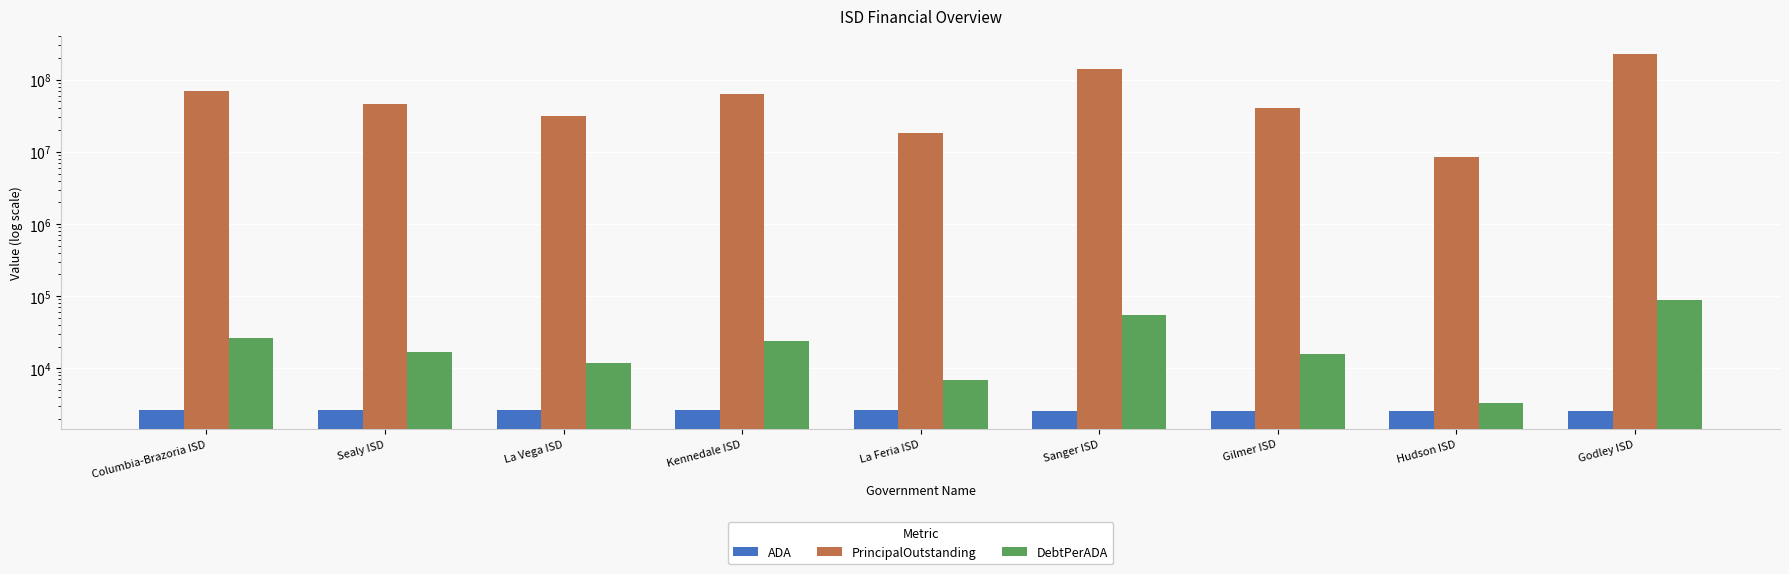

At which label is PrincipalOutstanding closest to 117840000?

Sanger ISD